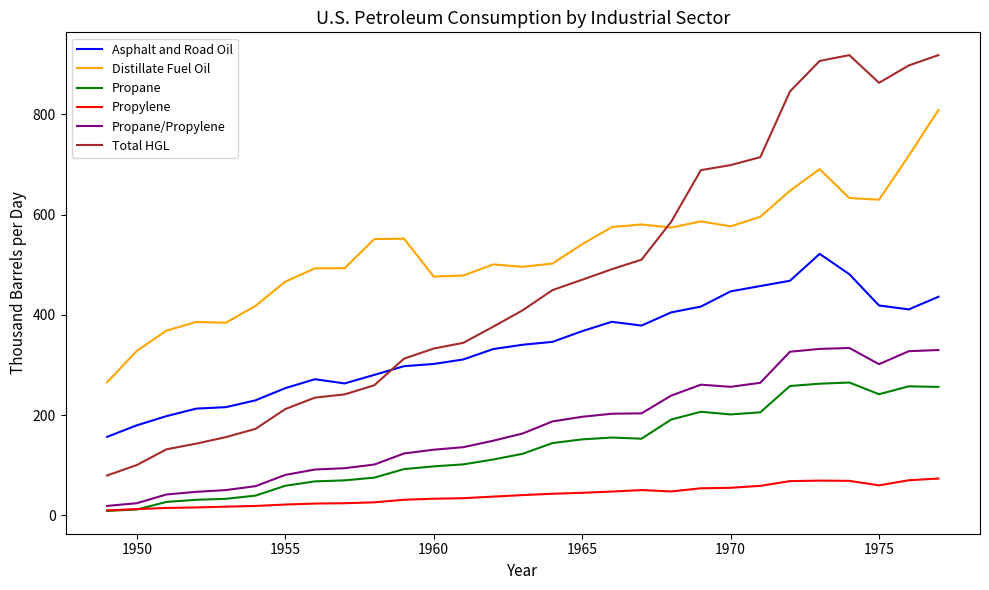

Which series has the widest spread of values?

Total HGL